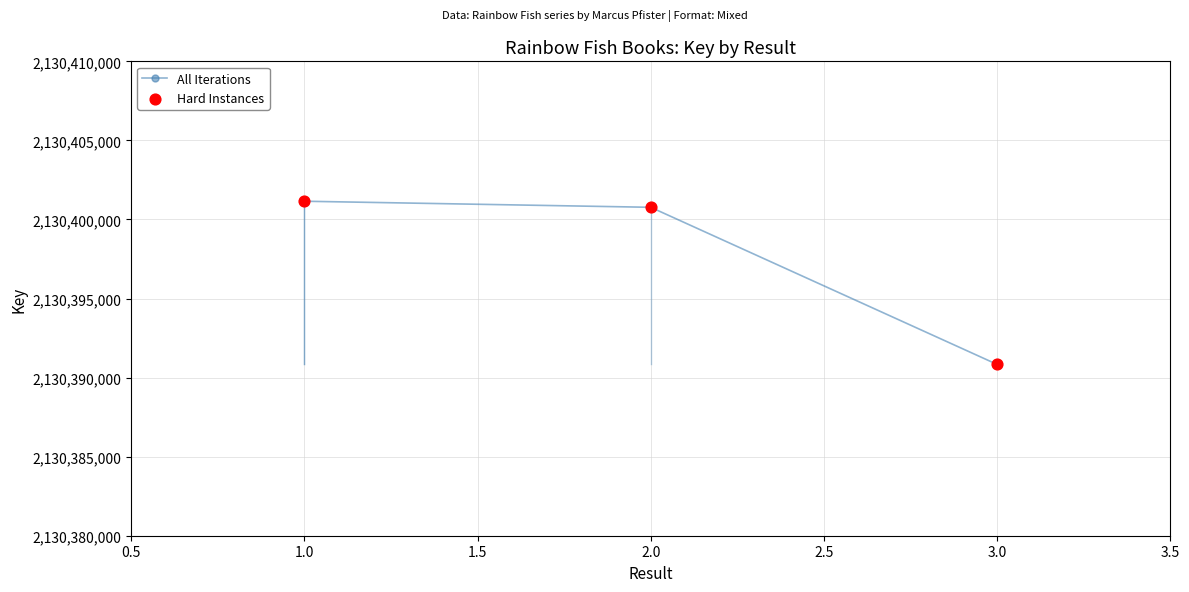

What is the change in value from 1 to 2?

-384